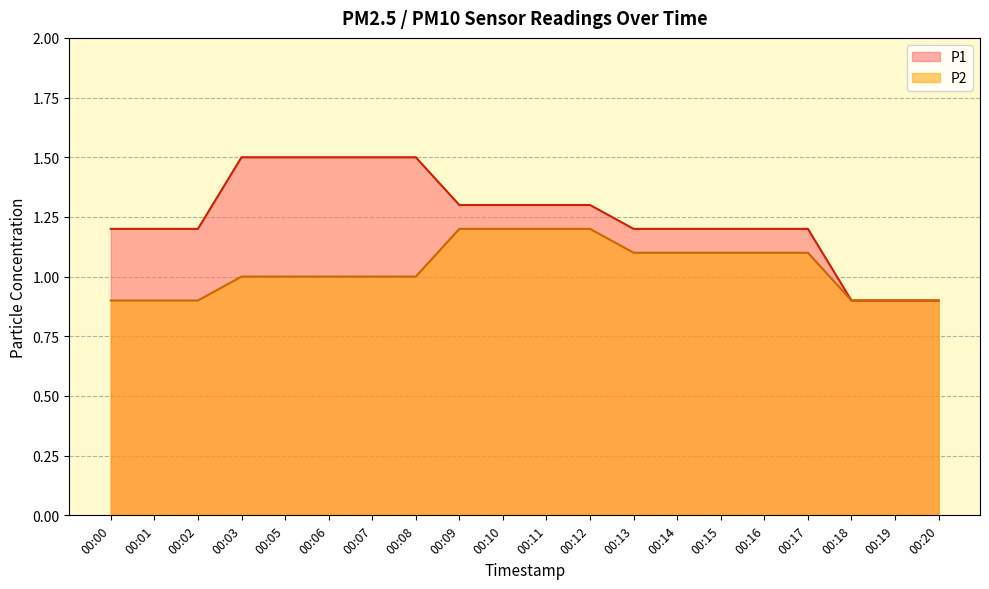

The P2 series shows 0.6 at 00:00. True or false?

False